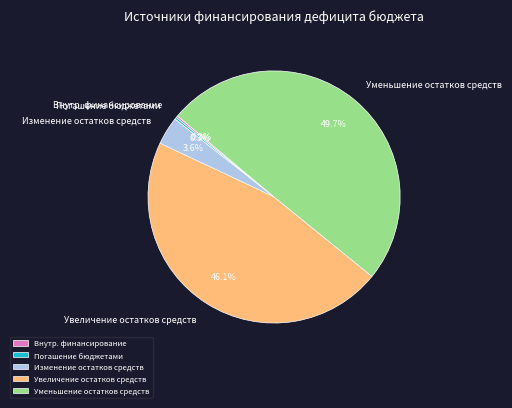

What percentage do Уменьшение остатков средств and Изменение остатков средств together represent?

53.3%